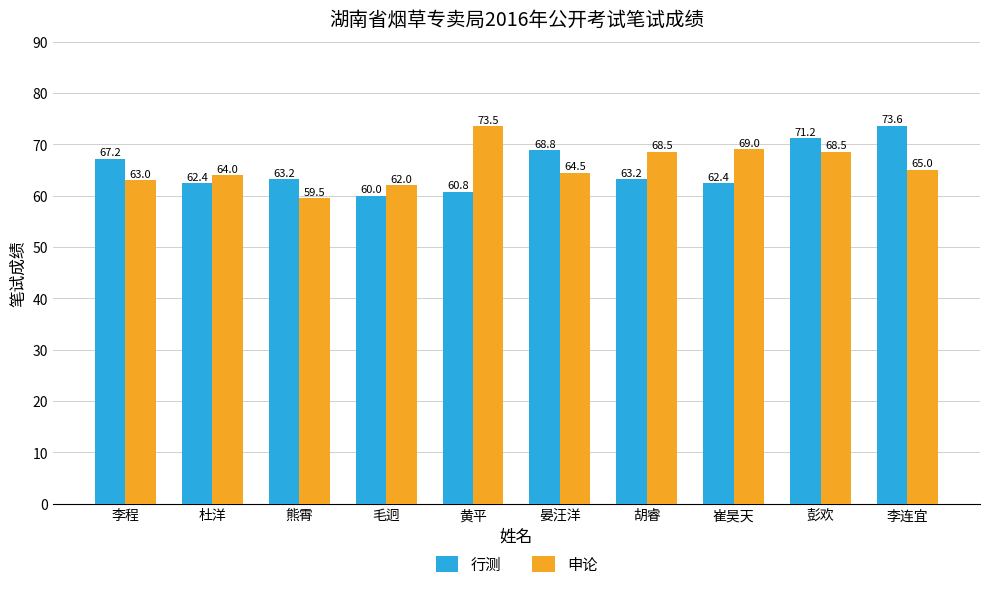

What is the total value across all series at 毛迥?

122.0